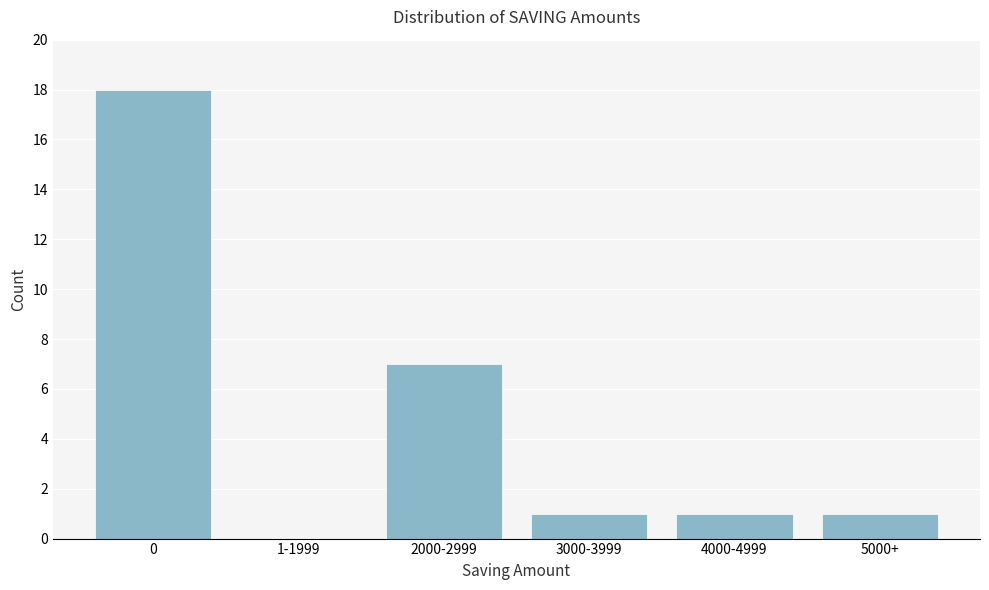

Reading left to right, extract all data points from this chart.

0=18	1-1999=0	2000-2999=7	3000-3999=1	4000-4999=1	5000+=1